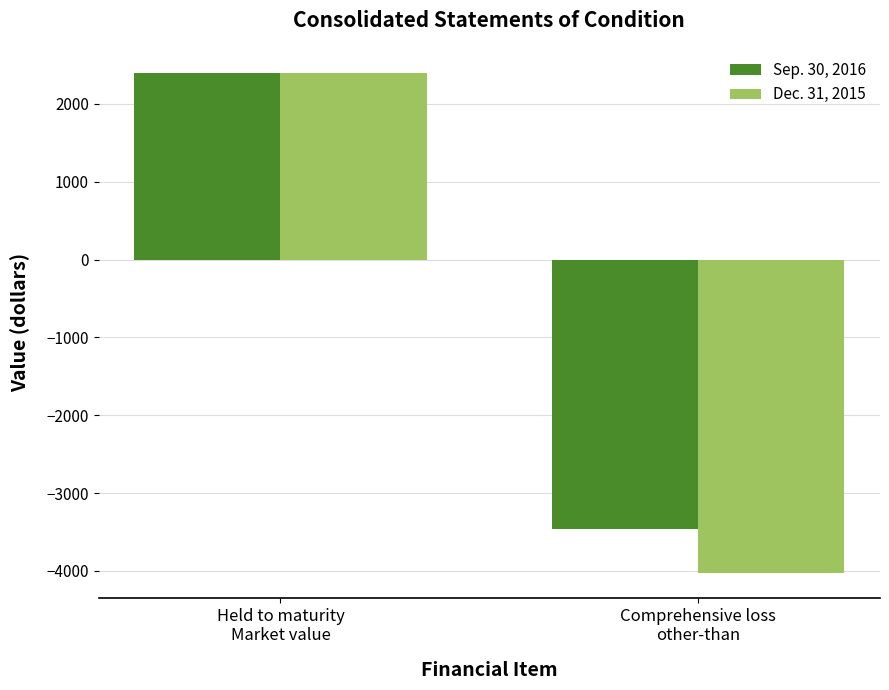

What is the sum of all Dec. 31, 2015 values?

-1626